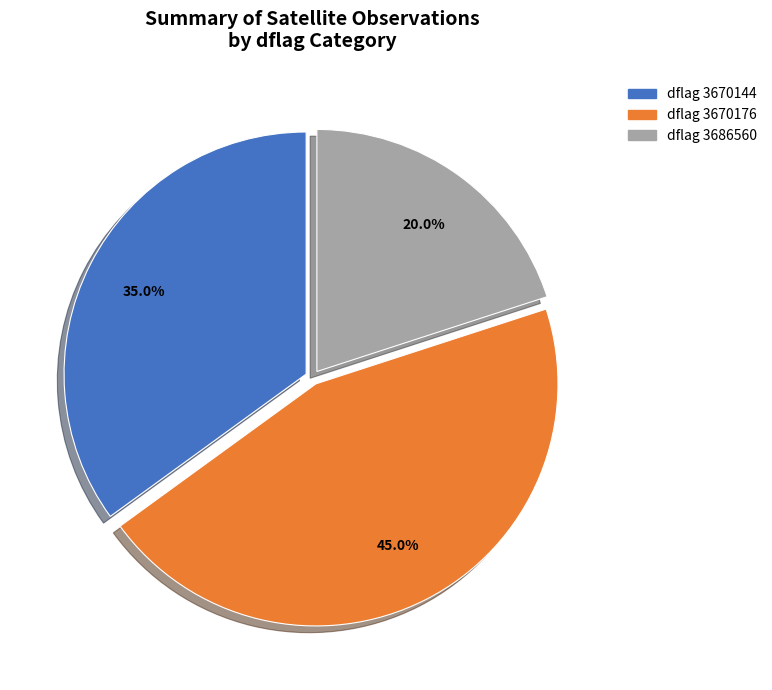

Is there a majority slice in this chart?

No